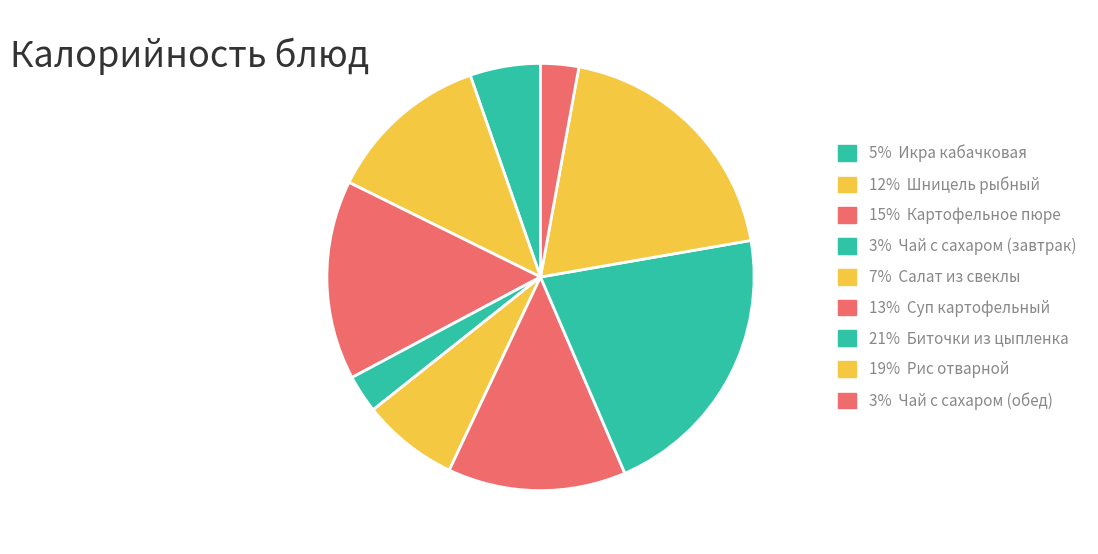

How many segments does this pie chart have?

9